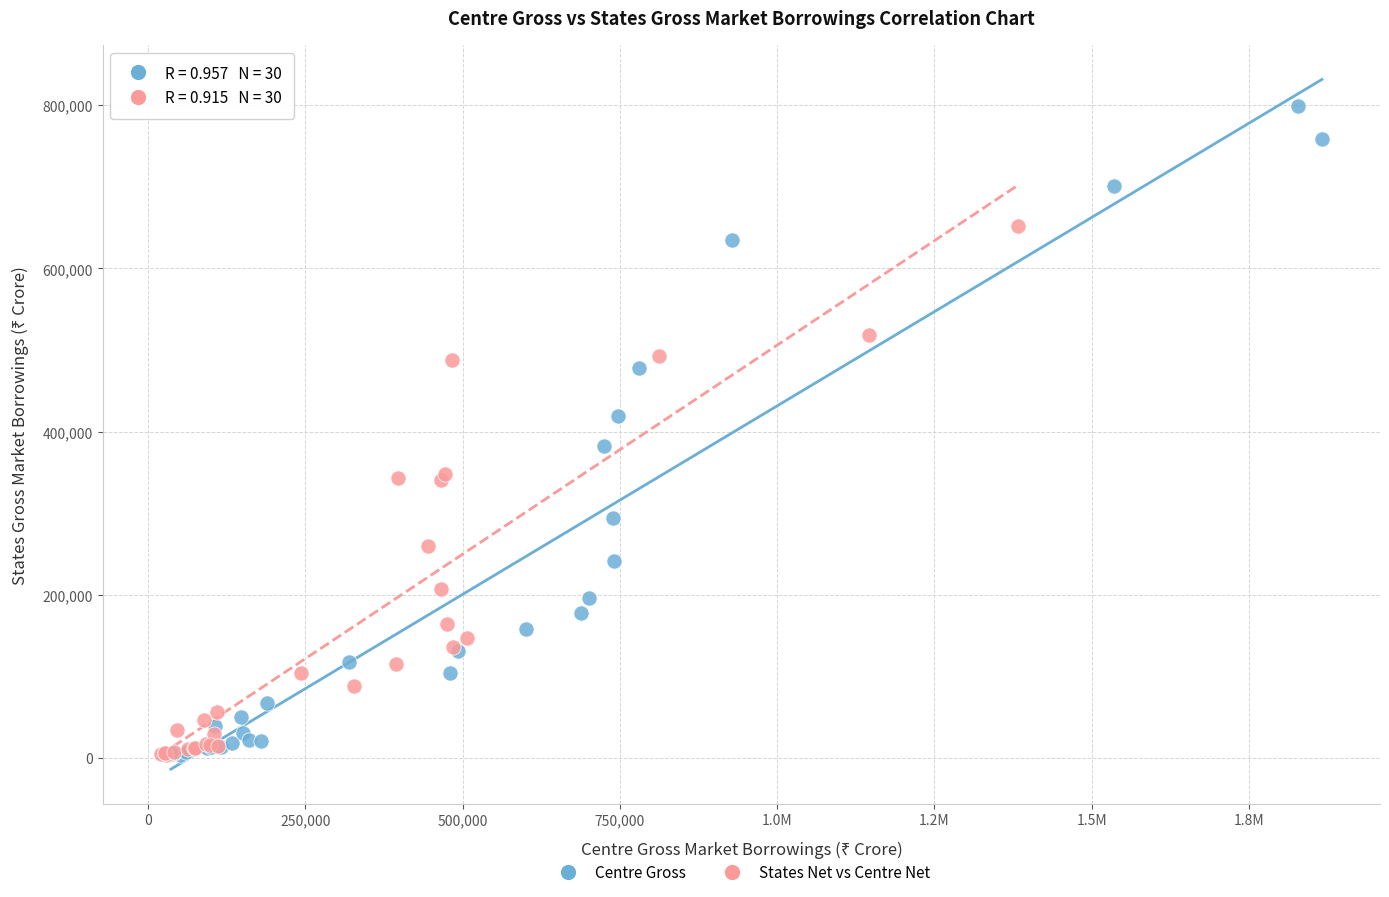

Which series contains the highest Y value?

Centre Gross